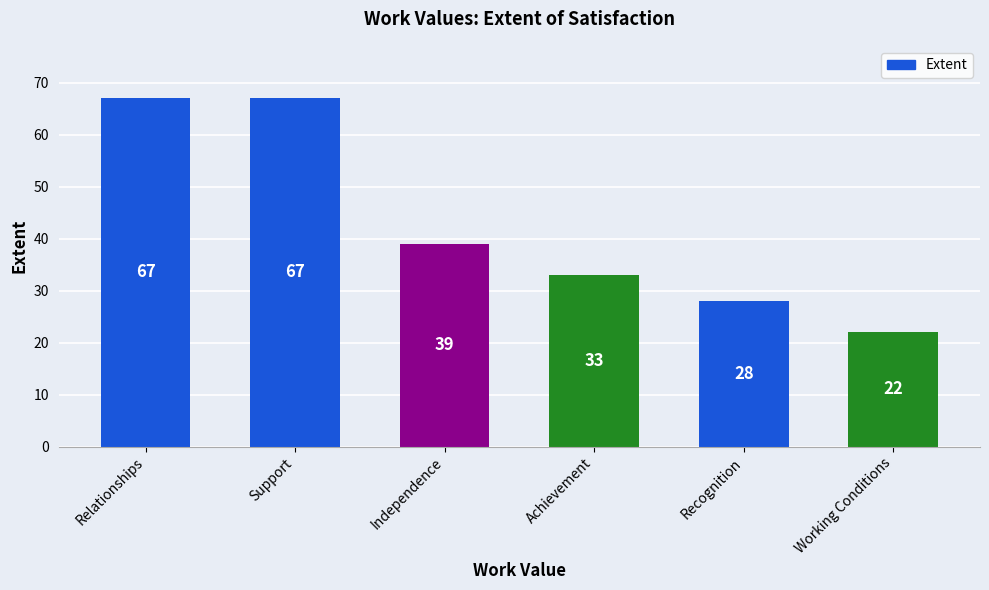

Which has a higher value, Relationships or Achievement?

Relationships